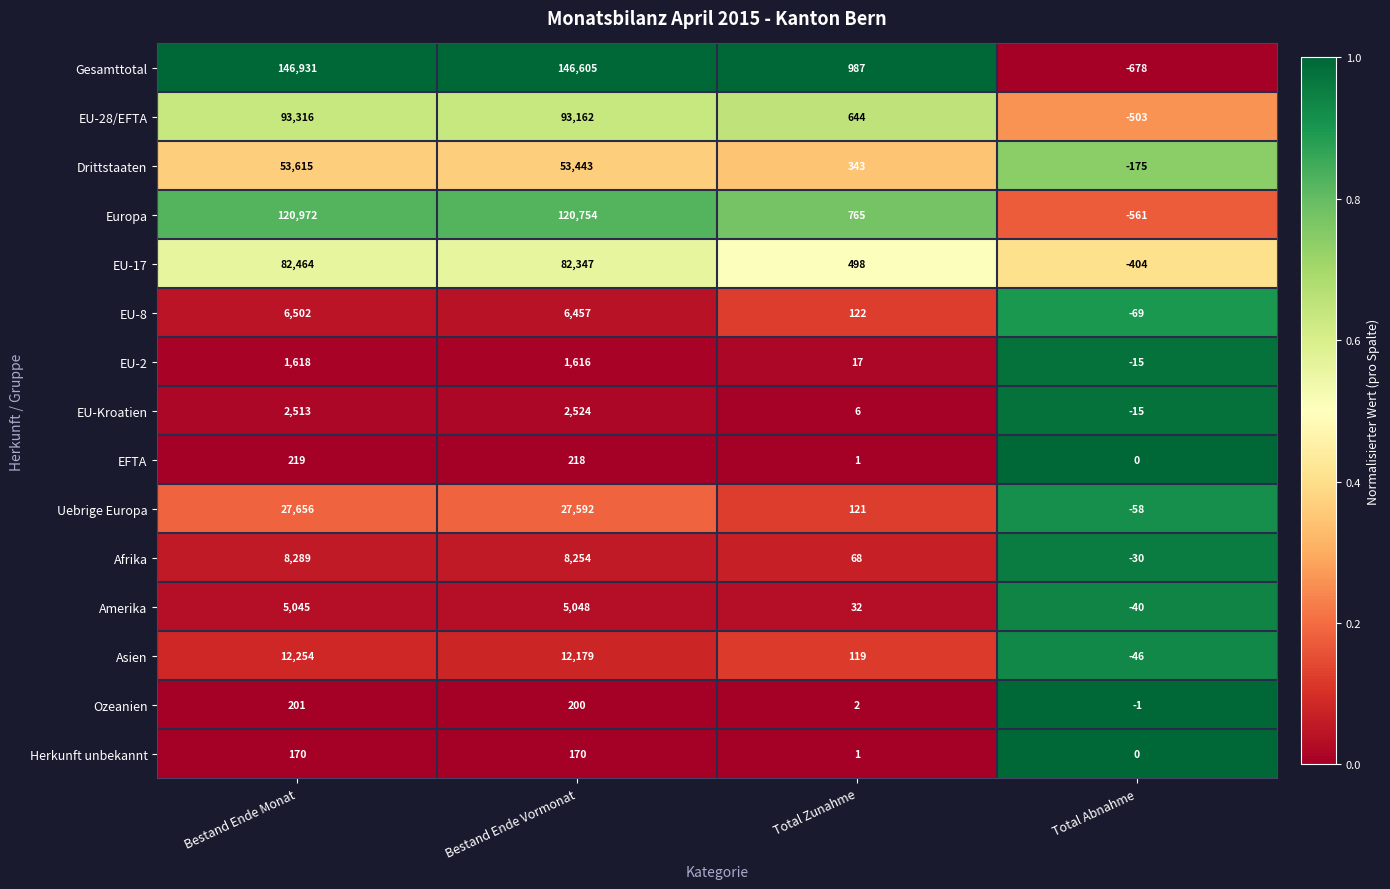

What is the total value across all series at Bestand Ende Vormonat?

560569